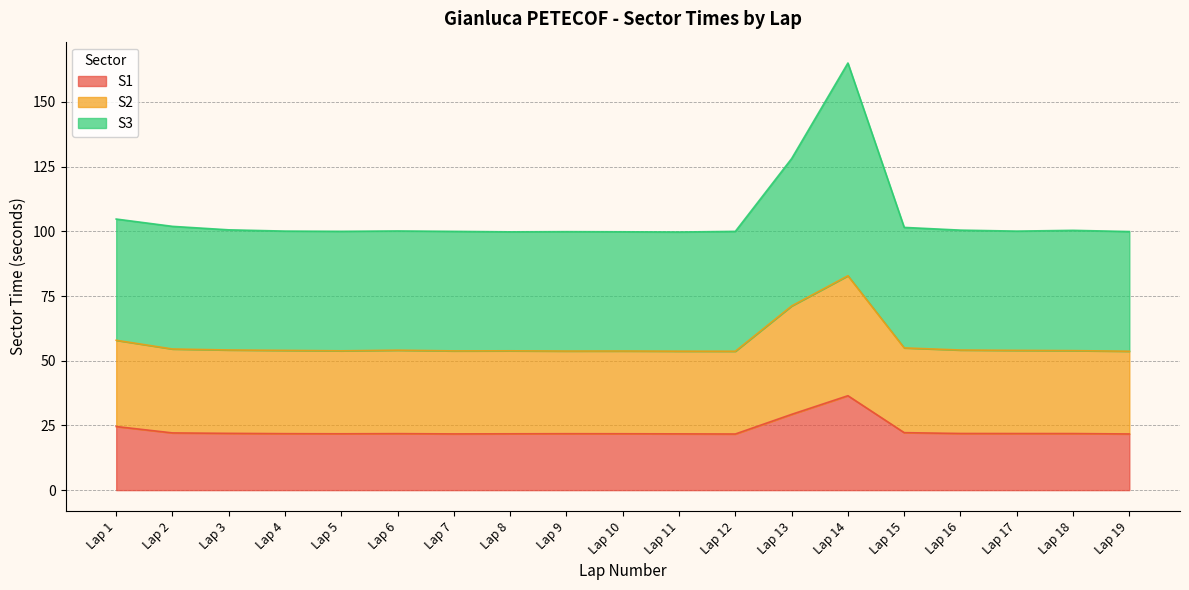

At which category does the chart reach its minimum across all series?

Lap 12